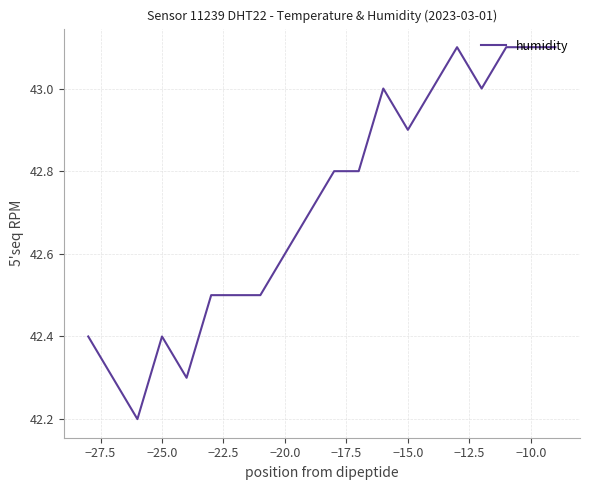

What is the difference between the maximum and minimum values?

0.9